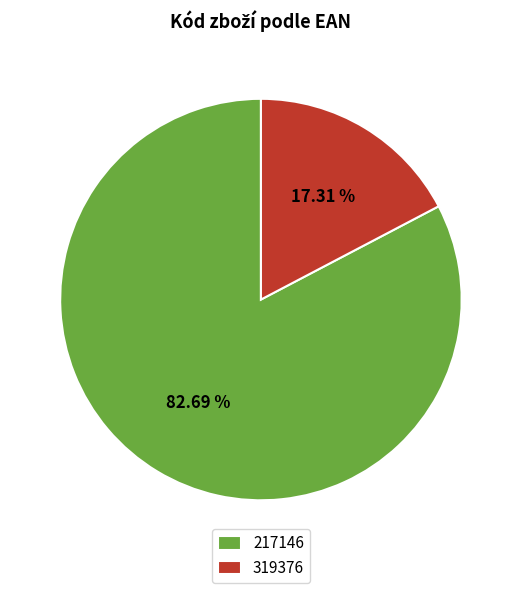

Is there a majority slice in this chart?

Yes